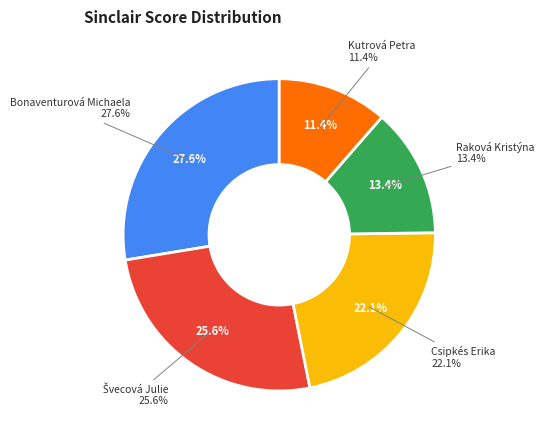

What percentage is the Švecová Julie slice, to the nearest percent?

26%